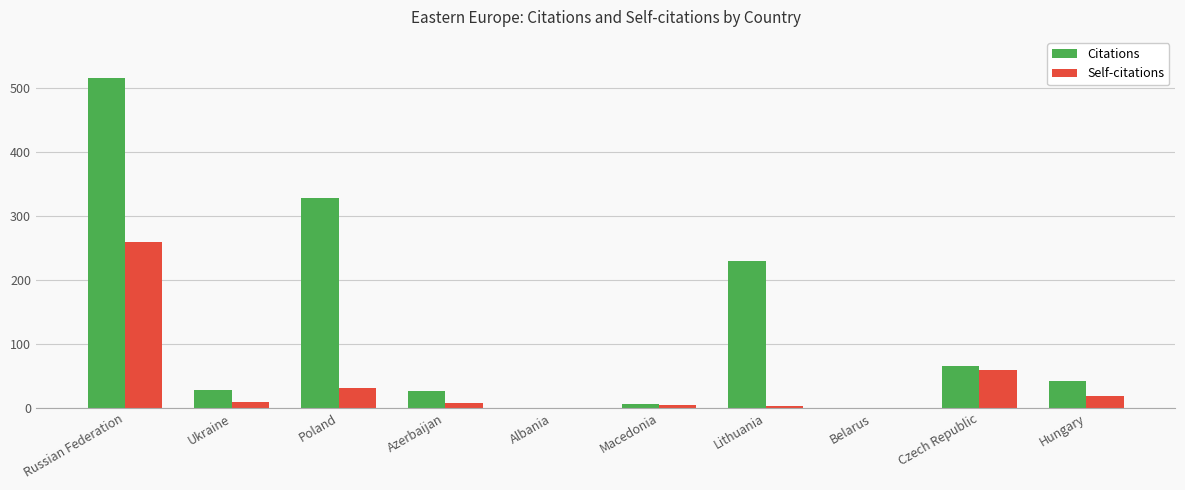

What is the greatest value displayed?

516